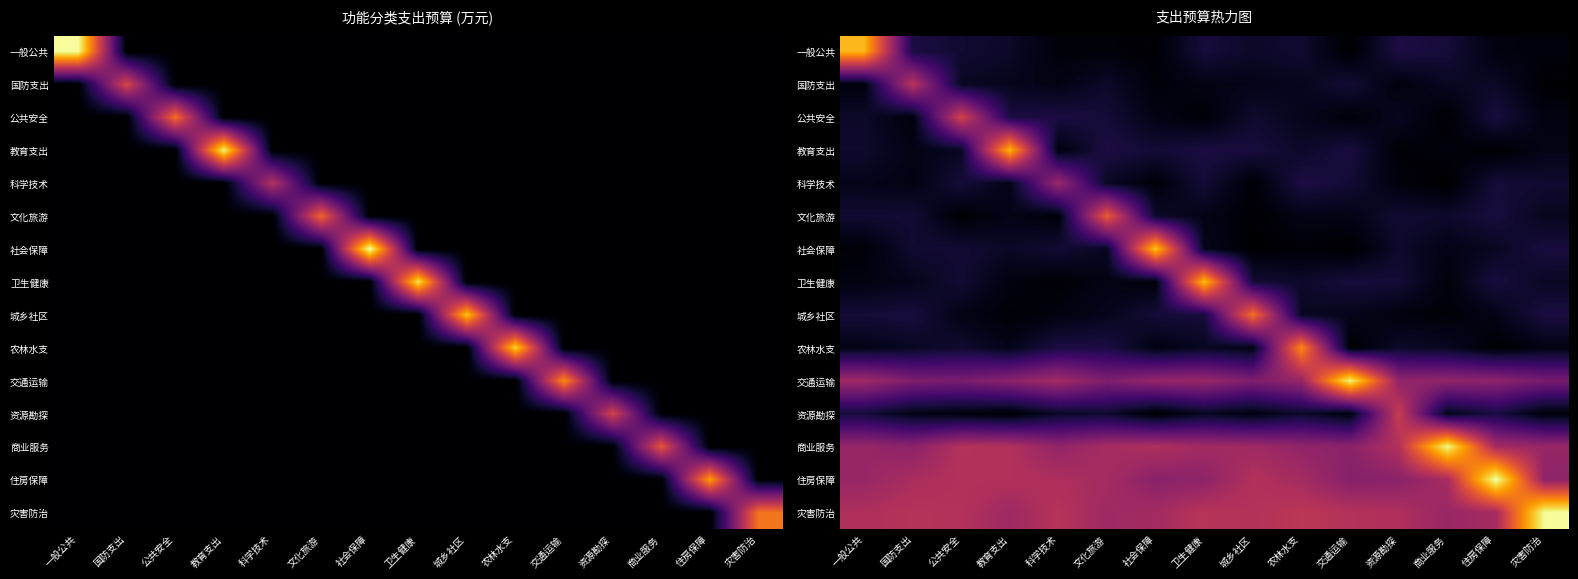

Which series changed the most between 文化旅游 and 交通运输?

交通运输